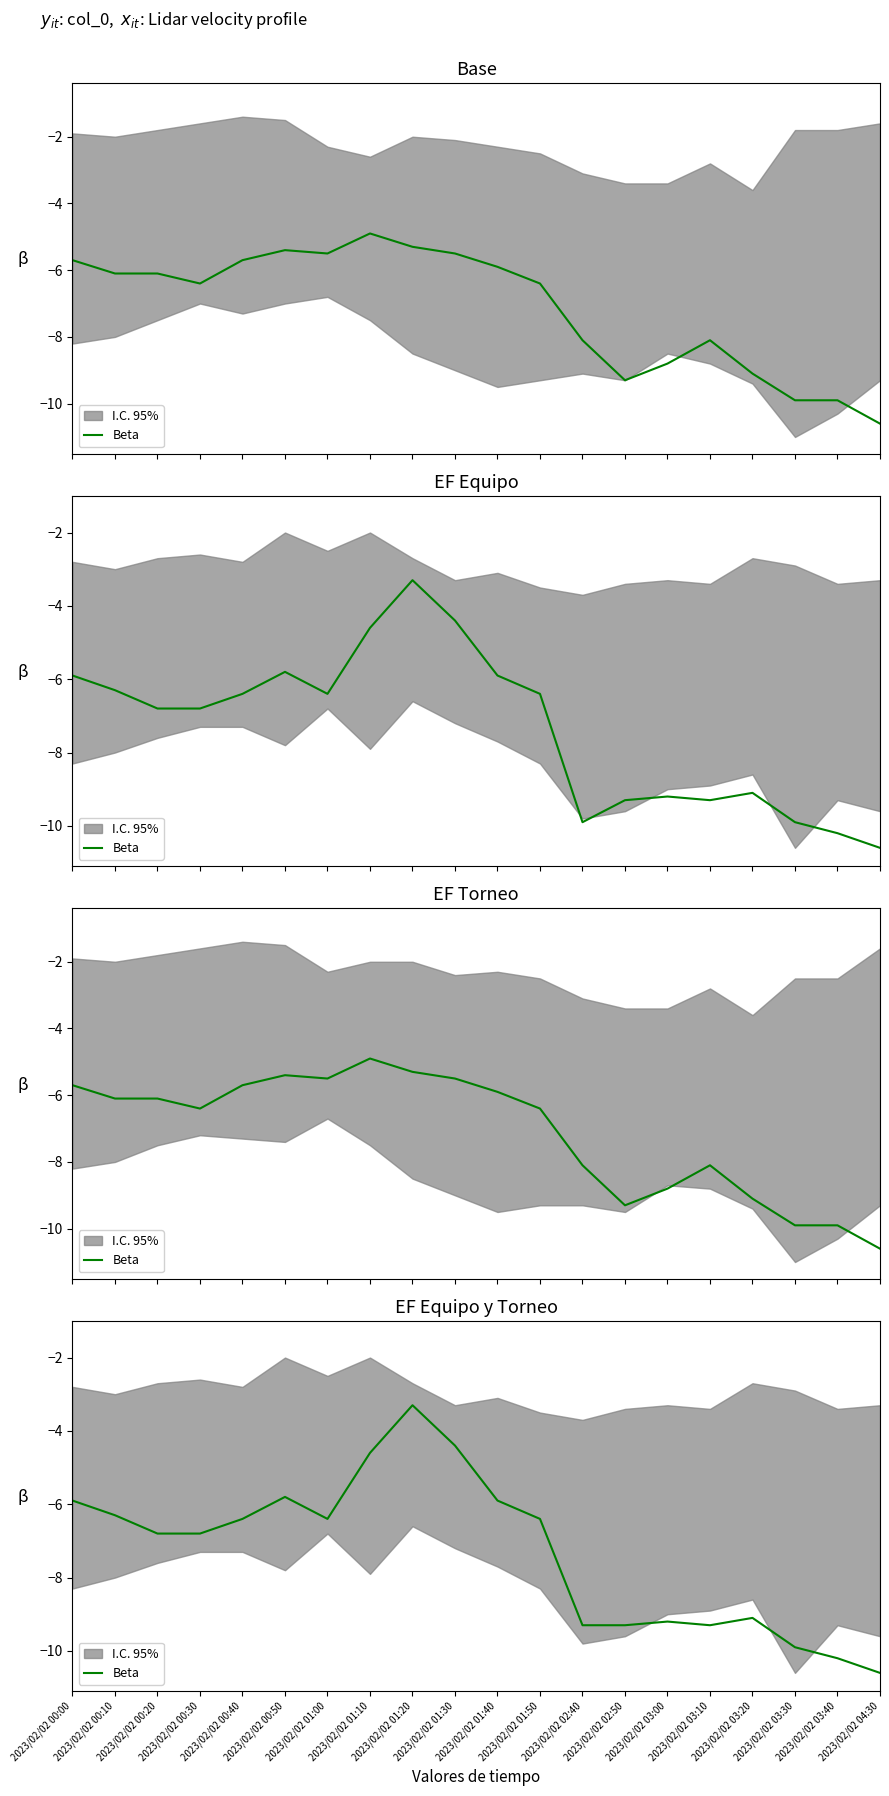

Which category has the highest value across all series?

2023/02/02 01:20